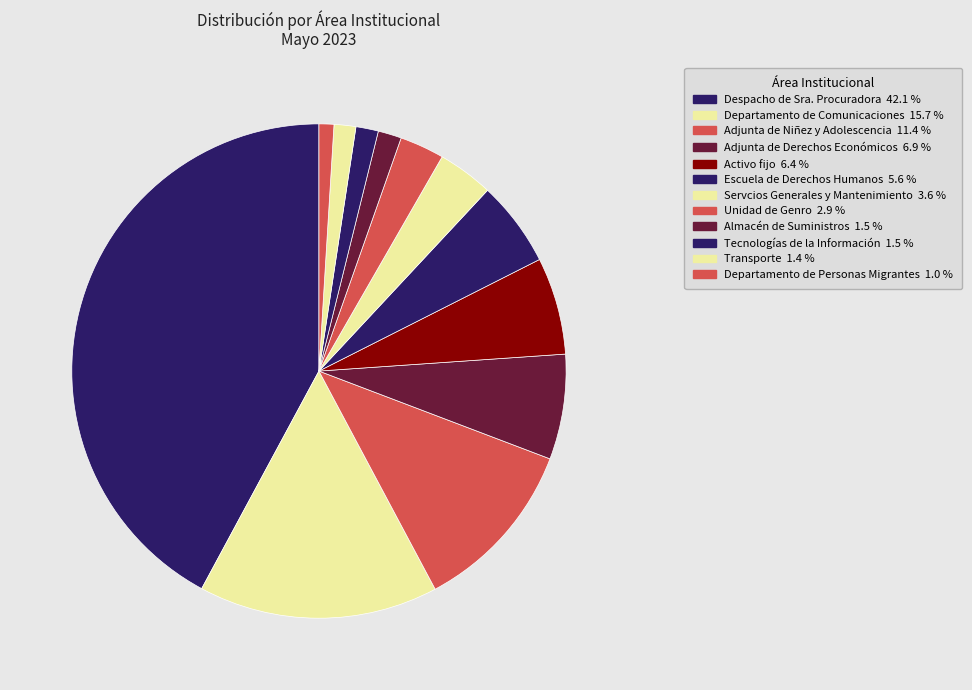

Count the number of slices in the pie.

12